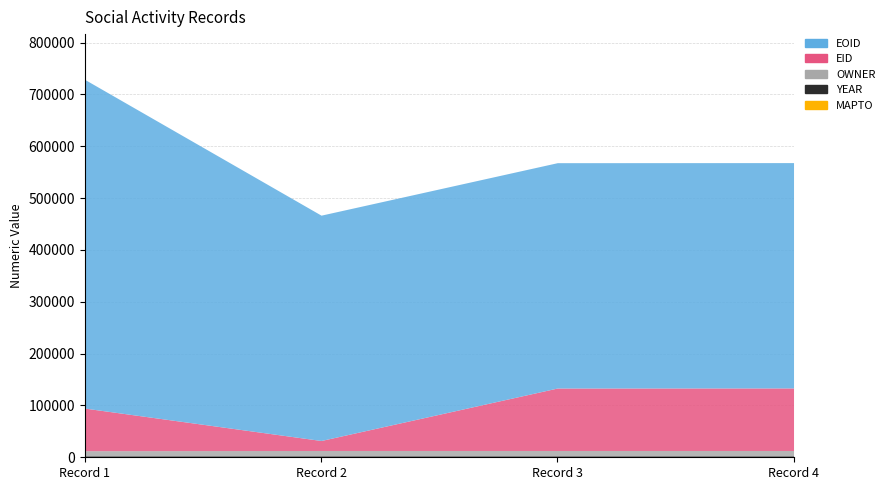

How many categories are shown in the chart?

4